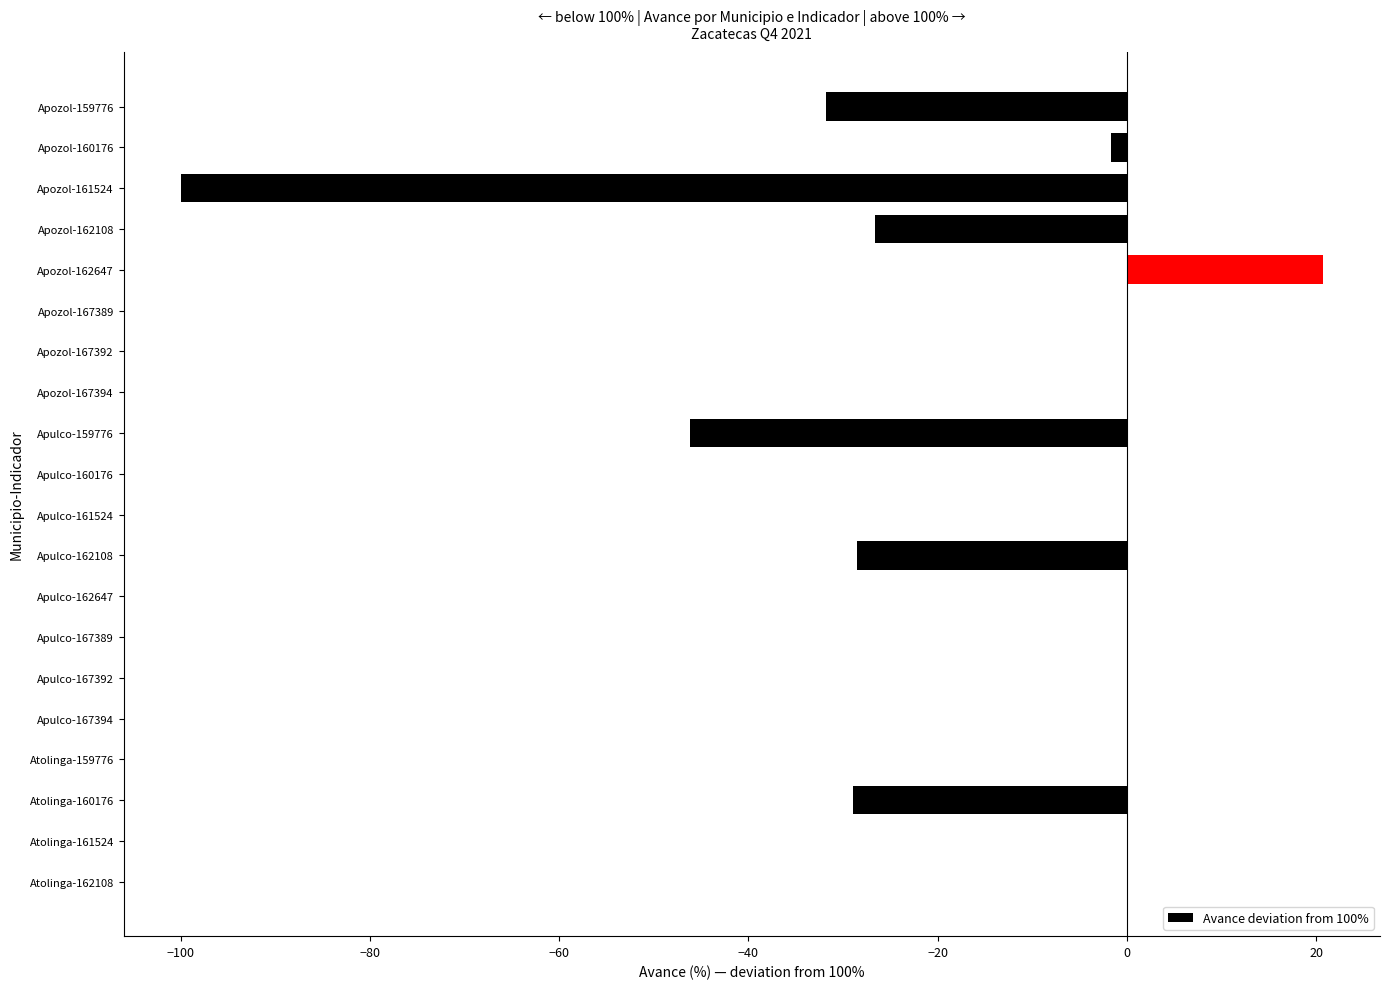

Is it true that the value at Apulco-167392 is 0.0?

True